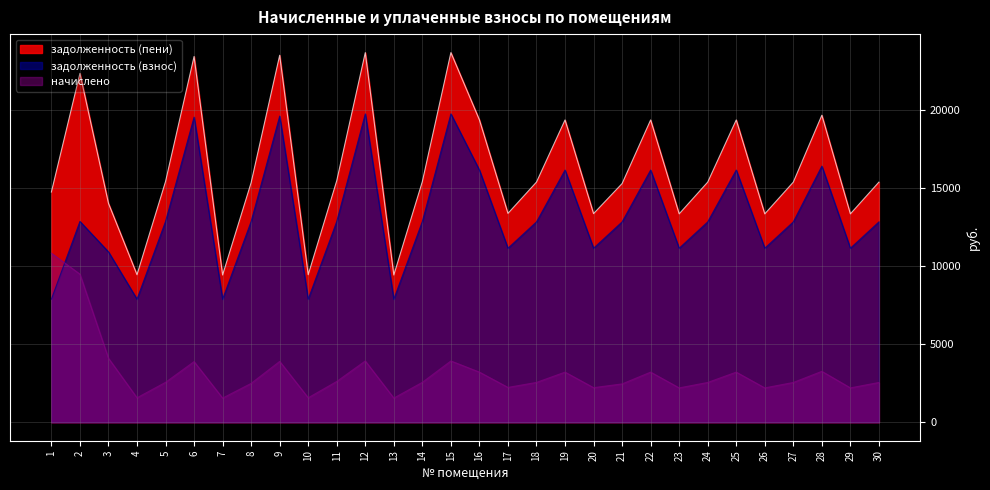

What is the total value across all series at 17?

26719.7